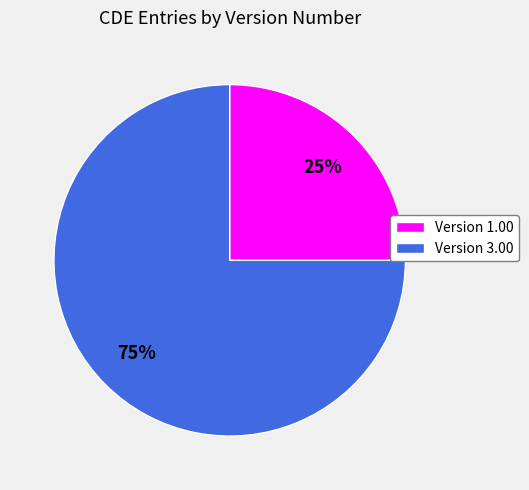

The Version 1.00 slice represents 25% of the pie. True or false?

True